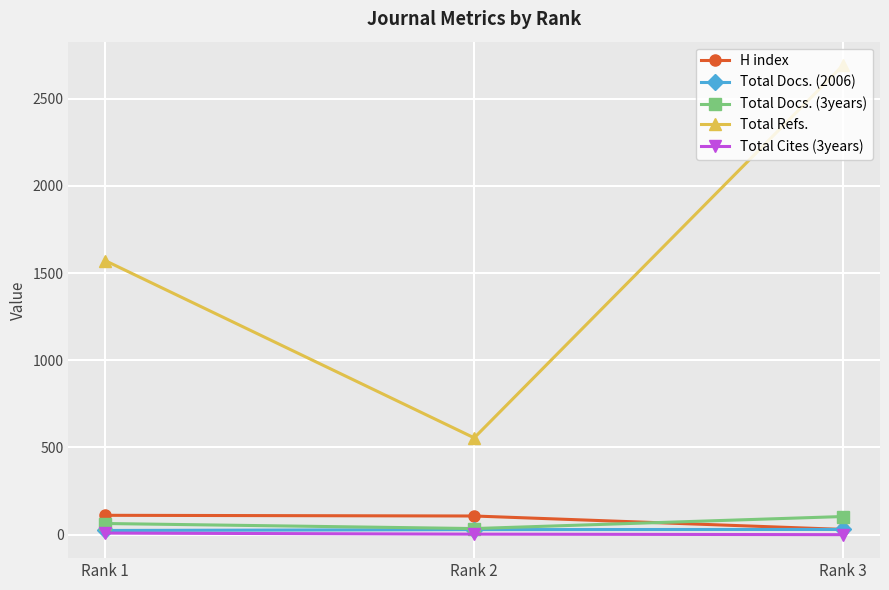

What is the difference between the maximum and minimum values in the Total Cites (3years) series?

9